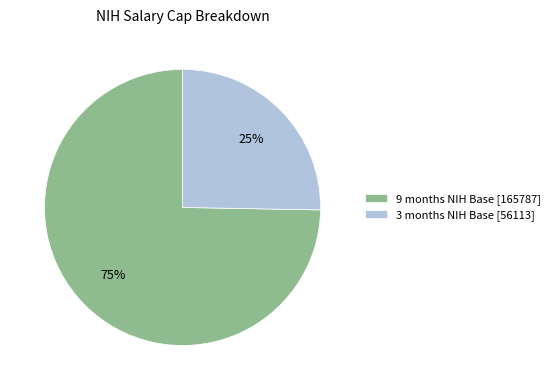

Is there any slice that represents more than half of the pie?

Yes